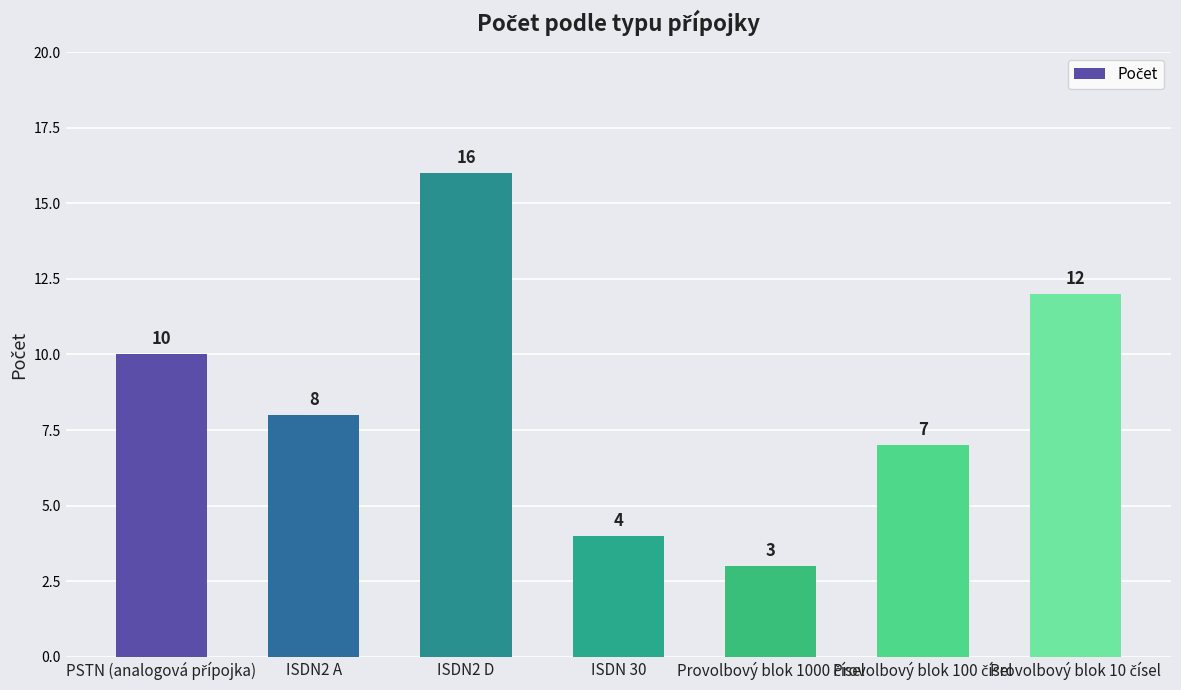

What is the difference between the maximum and minimum values?

13